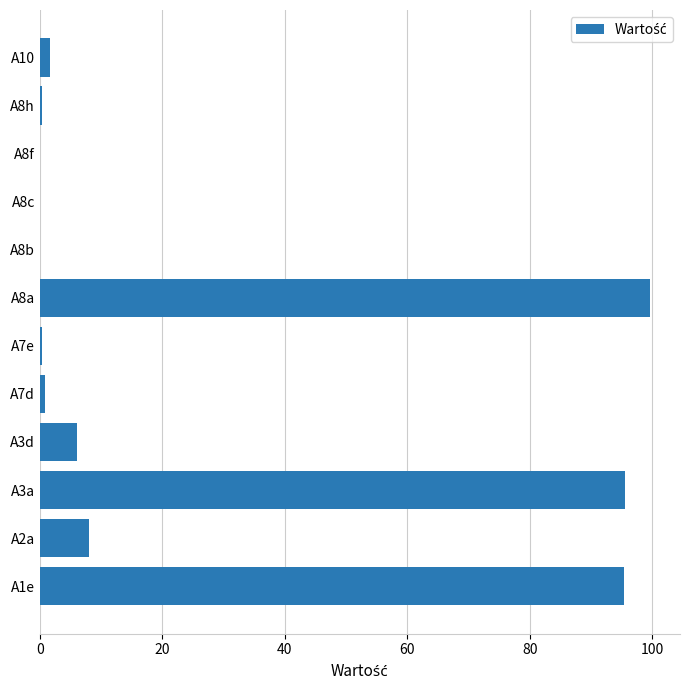

What is the sum of all values?

307.8